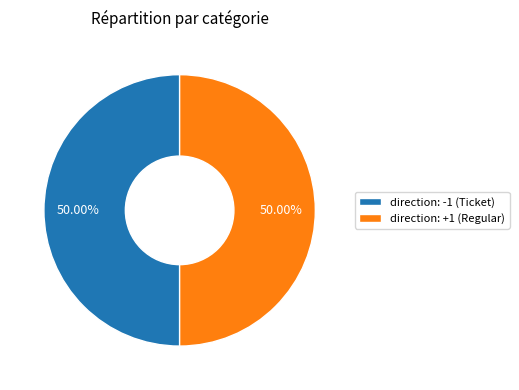

Do direction: +1 (Regular) and direction: -1 (Ticket) together represent more than half of the pie?

Yes